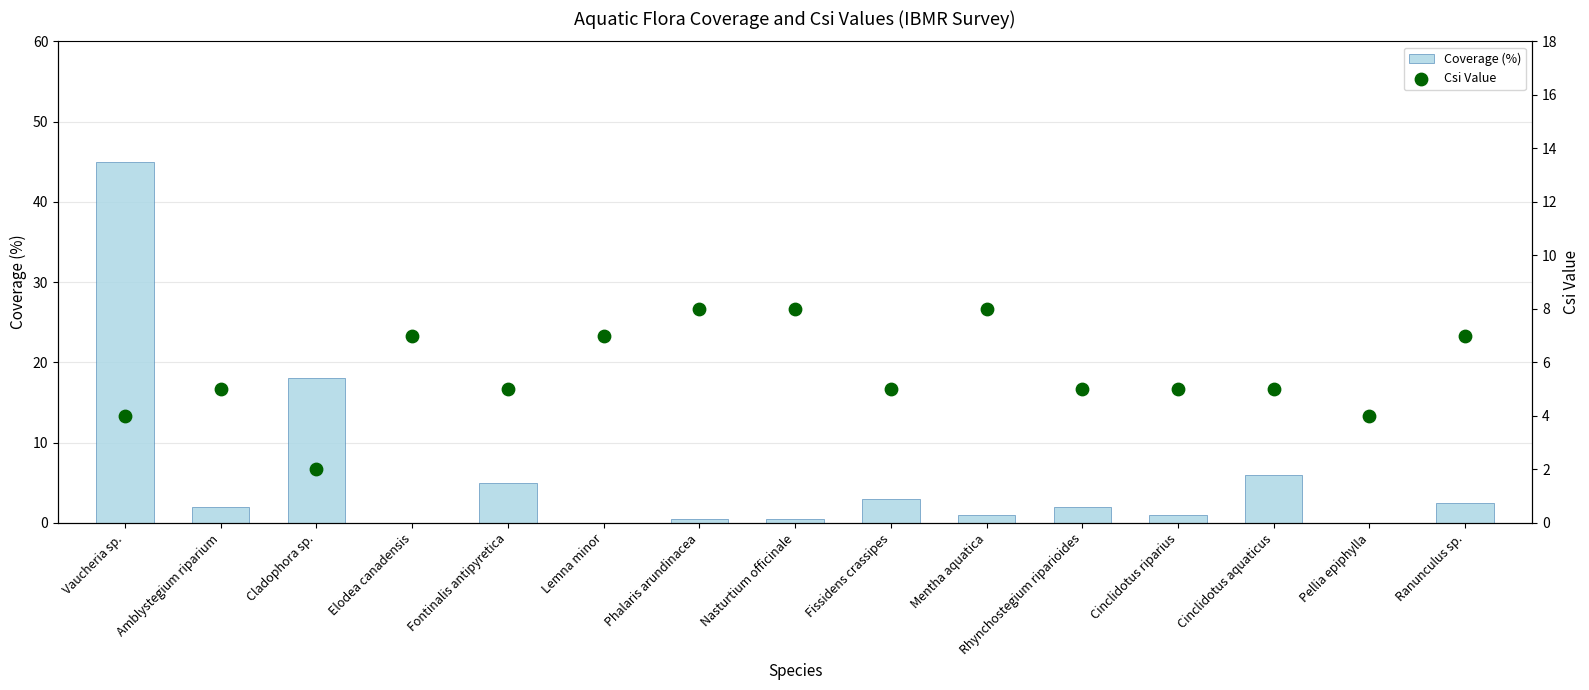

At which category is the sum across all series the highest?

Vaucheria sp.